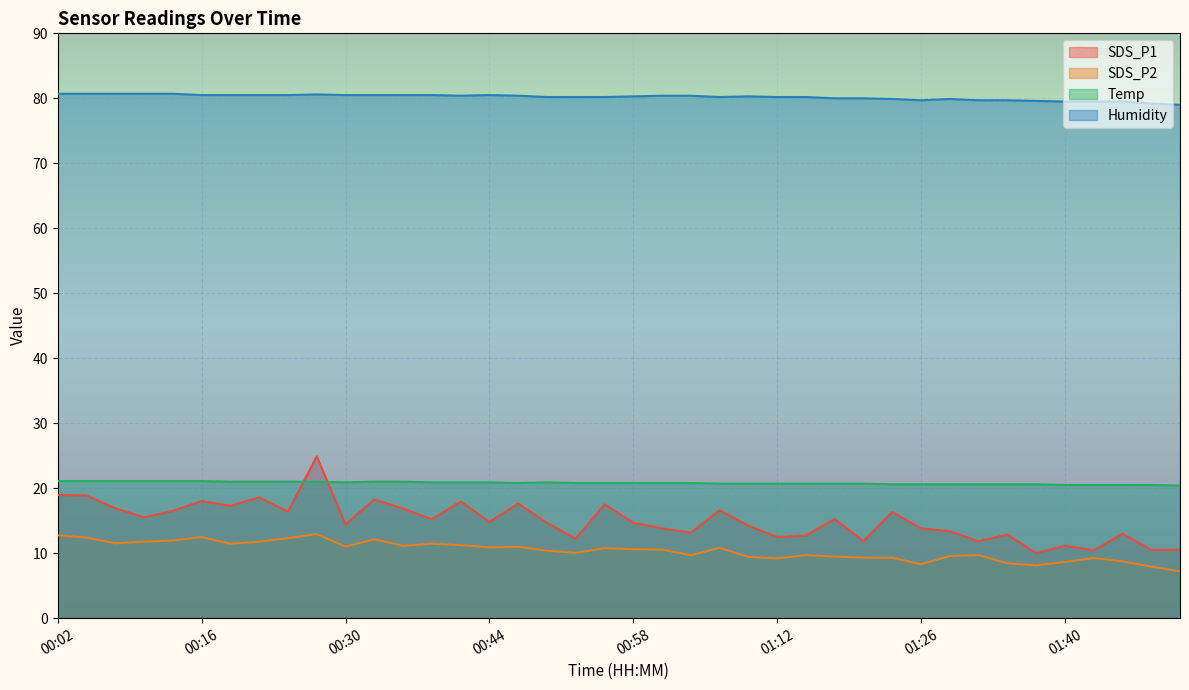

What is the difference between the maximum and minimum values in the SDS_P2 series?

5.7